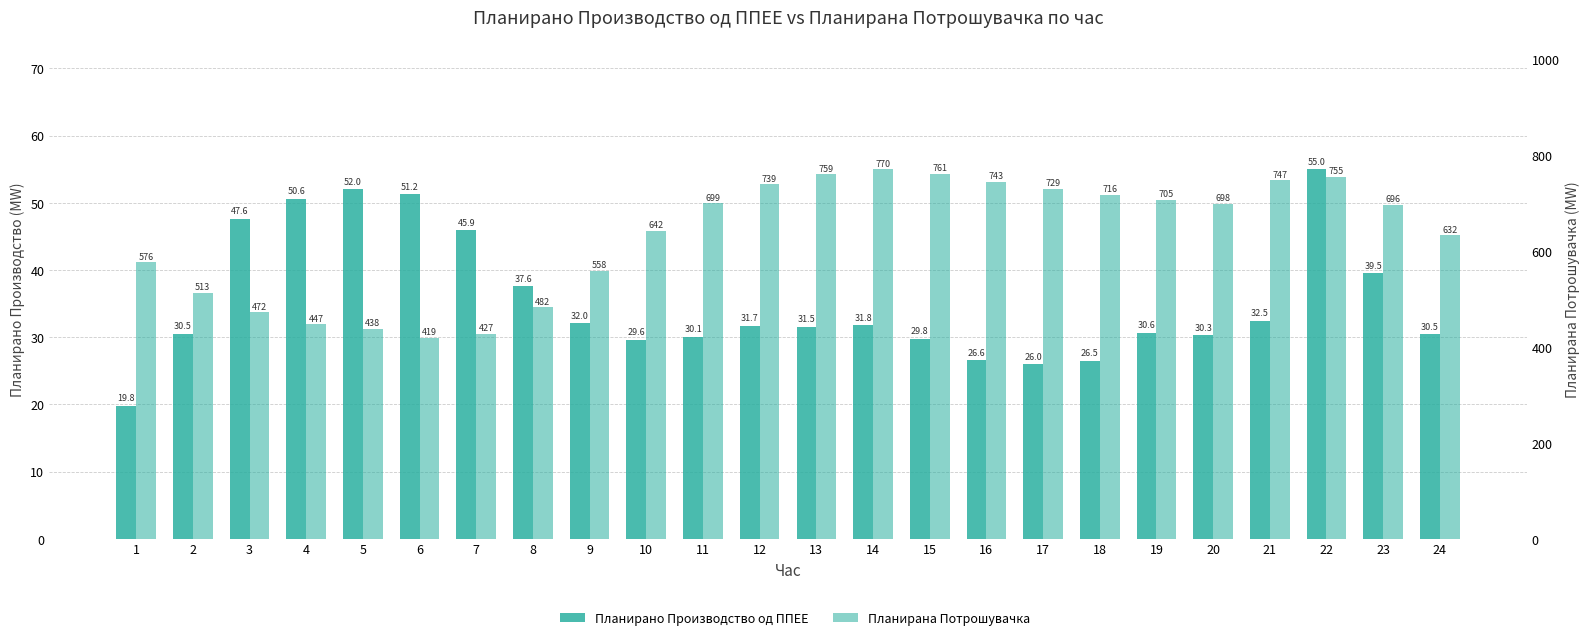

What is the total value across all series at 11?

729.0